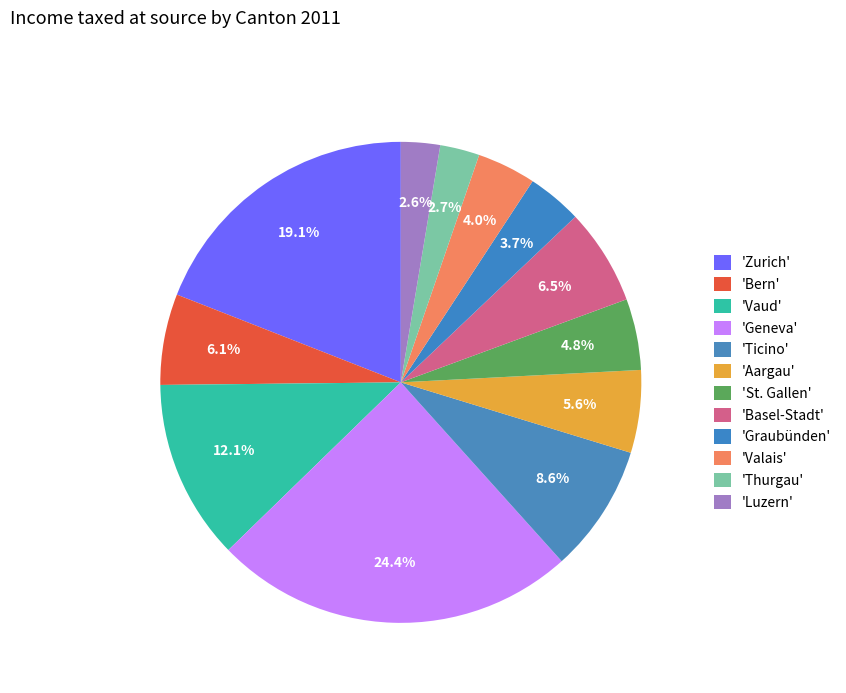

How many segments does this pie chart have?

12